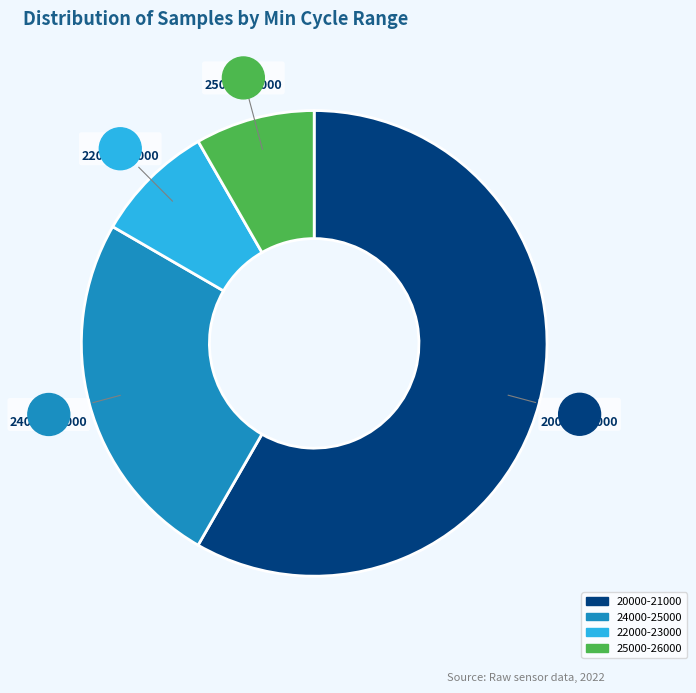

Is there a majority slice in this chart?

Yes